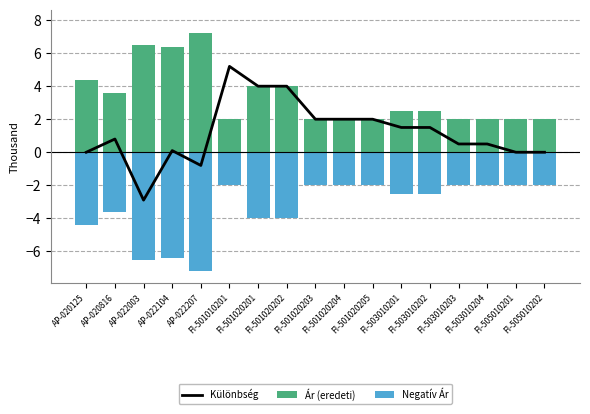

The Különbség series shows 5.2 at FI-501010201. True or false?

True